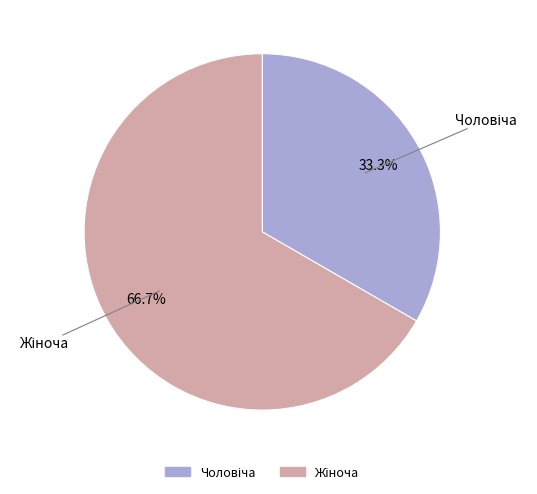

Is there any slice that represents more than half of the pie?

Yes